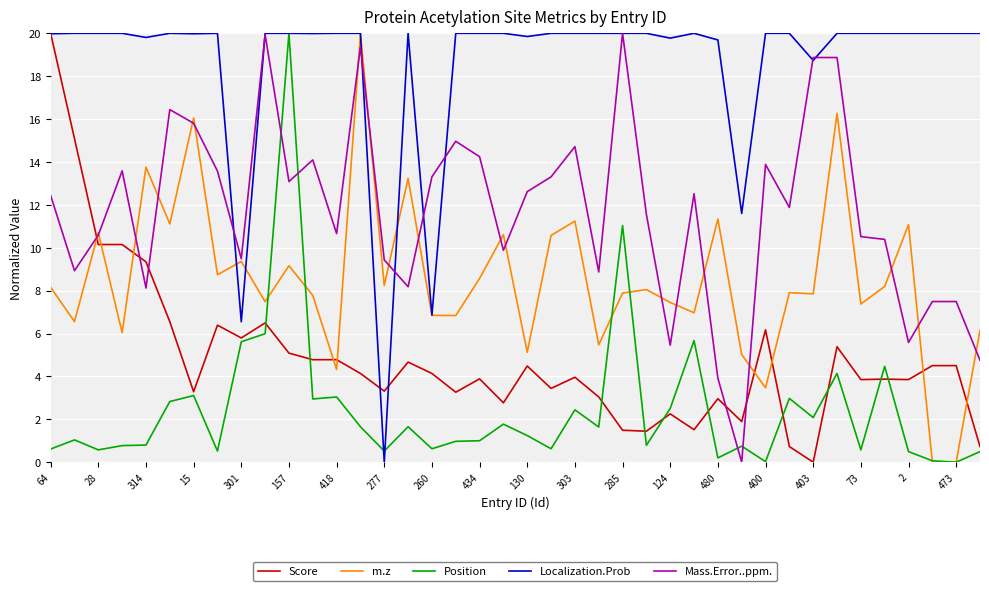

What is the sum of all Mass.Error..ppm. values?

468.8